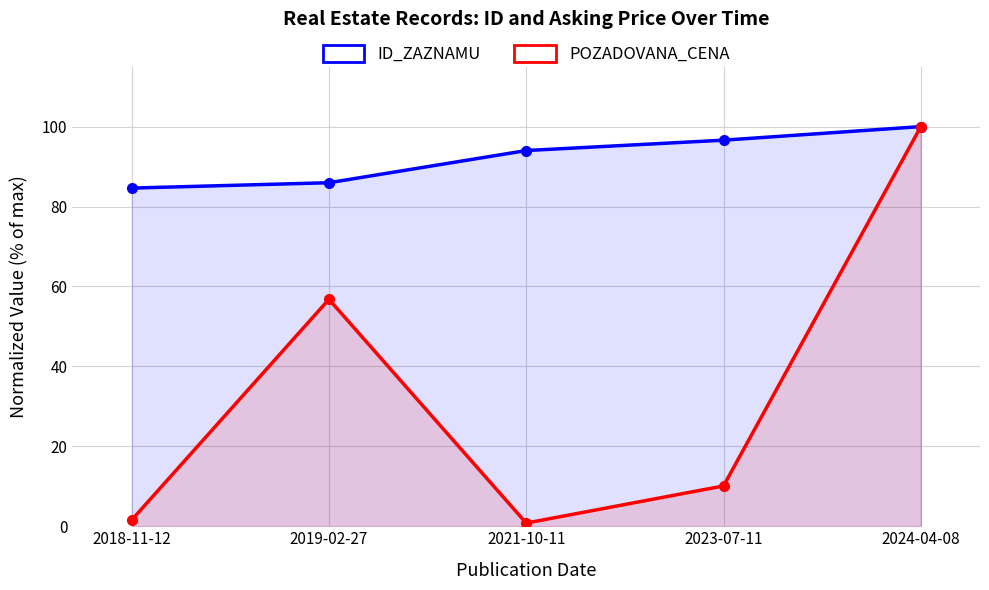

Is it true that ID_ZAZNAMU equals 96.6 at 2023-07-11?

True